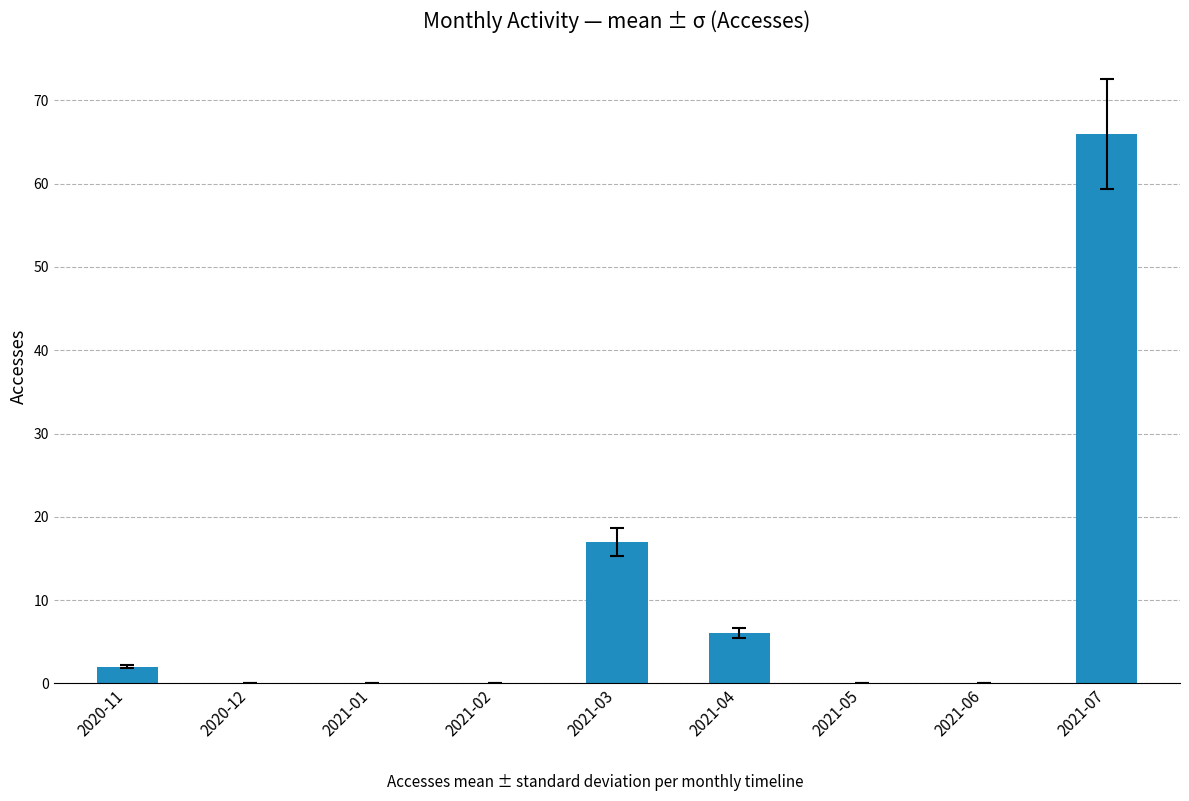

How many data points does each series have?

9